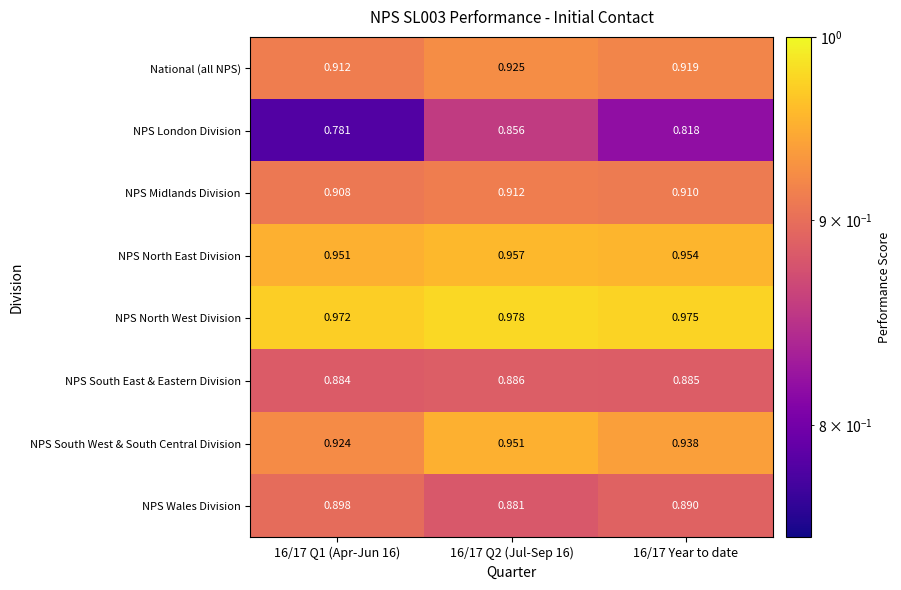

At 16/17 Q1 (Apr-Jun 16), list the series in order from smallest to largest.

NPS London Division, NPS South East & Eastern Division, NPS Wales Division, NPS Midlands Division, National (all NPS), NPS South West & South Central Division, NPS North East Division, NPS North West Division